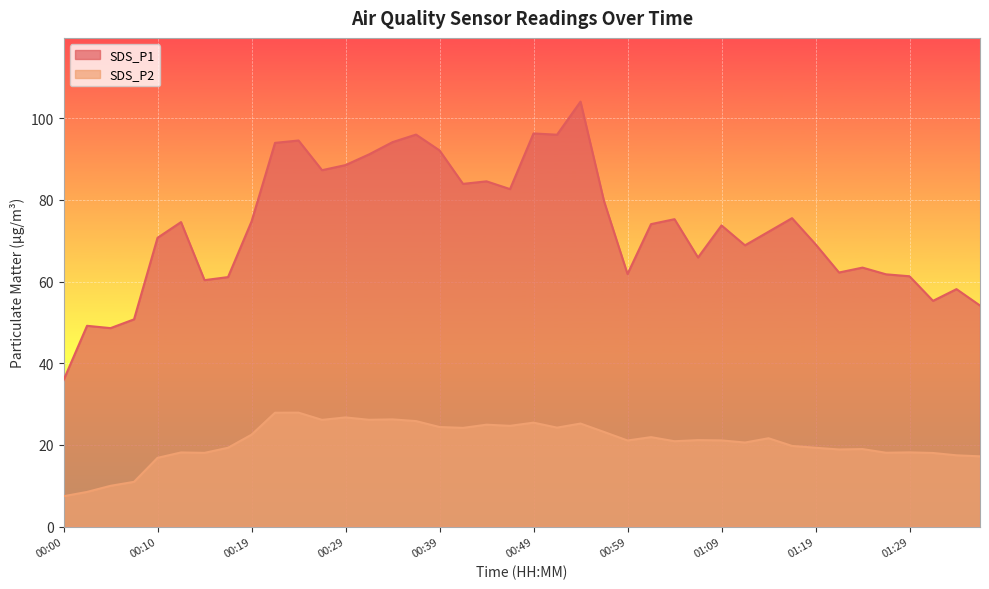

True or false: SDS_P2 and SDS_P1 cross at least once.

False